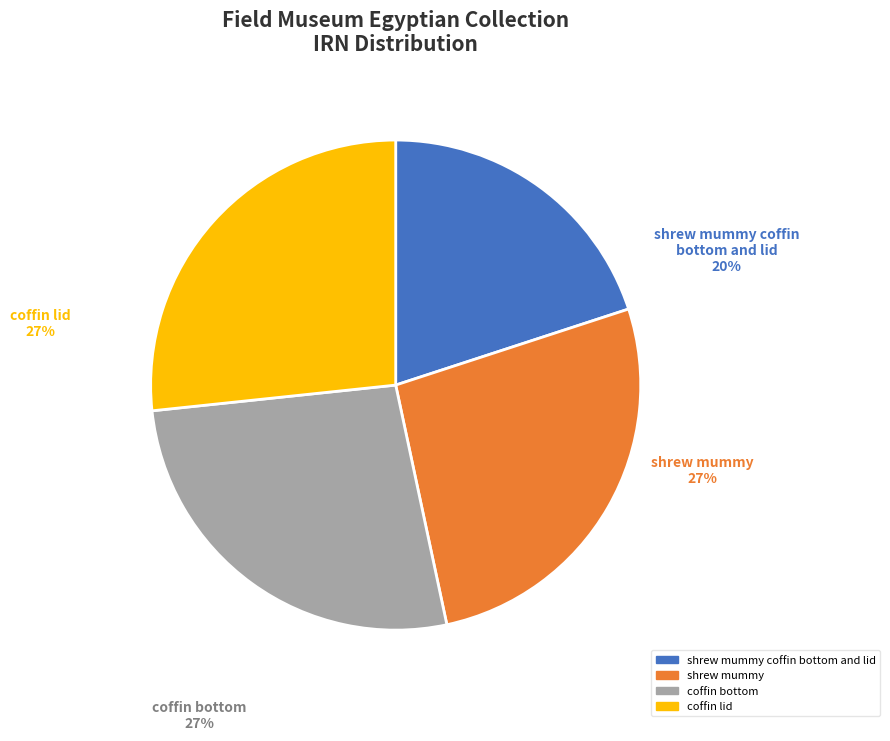

Which category has the smallest portion of the pie?

shrew mummy coffin
bottom and lid